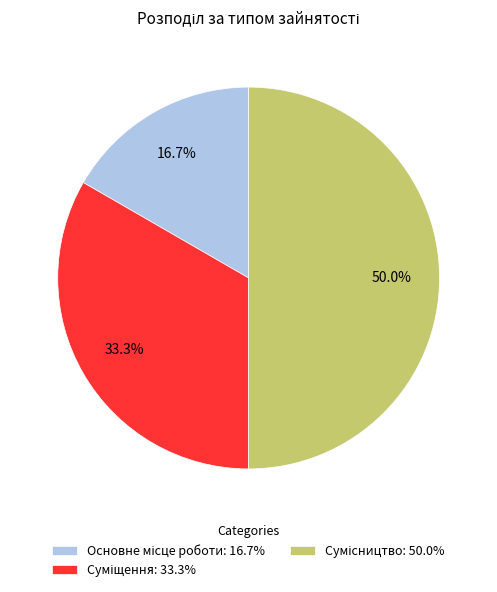

Count the number of slices in the pie.

3